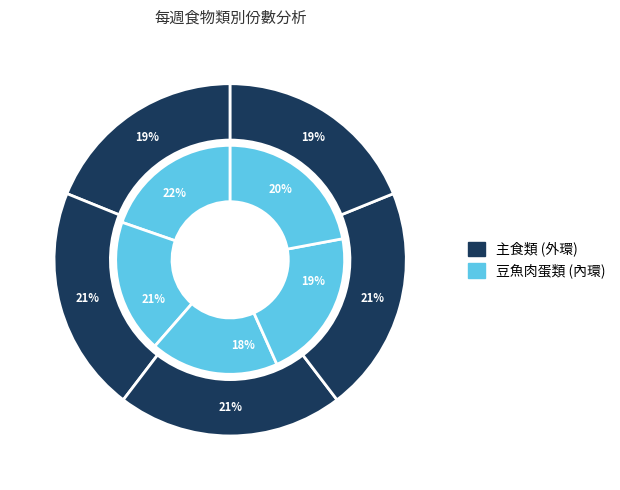

Which slice is the smallest?

星期三